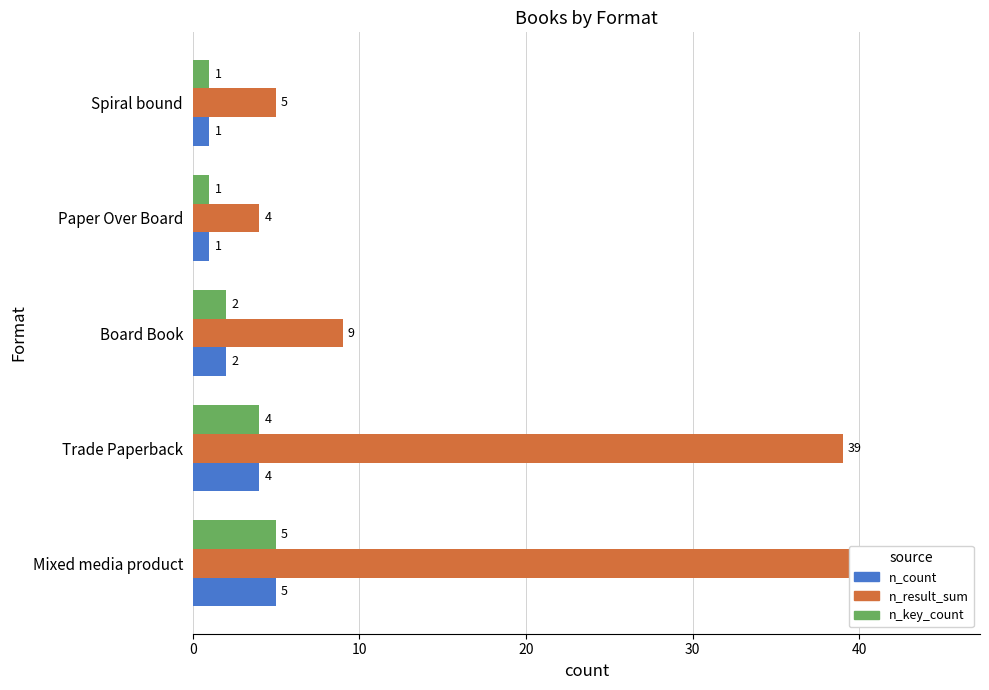

True or false: n_key_count has a value of 6 at Trade Paperback.

False